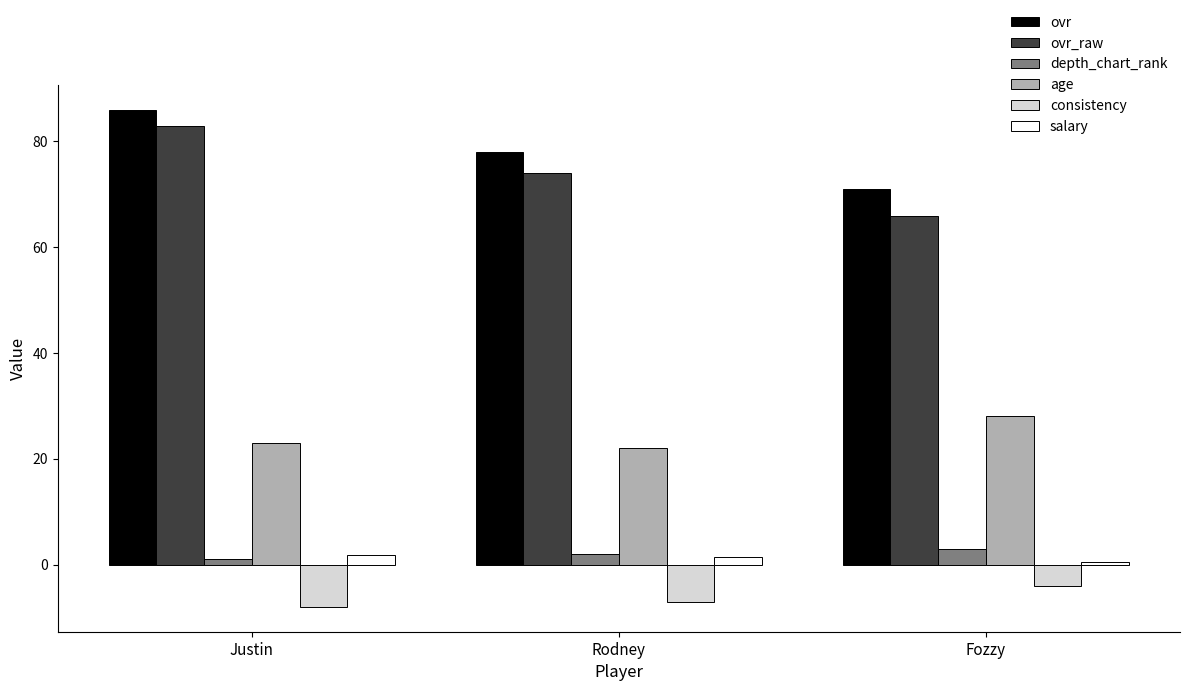

Which series changed the most between Rodney and Fozzy?

ovr_raw